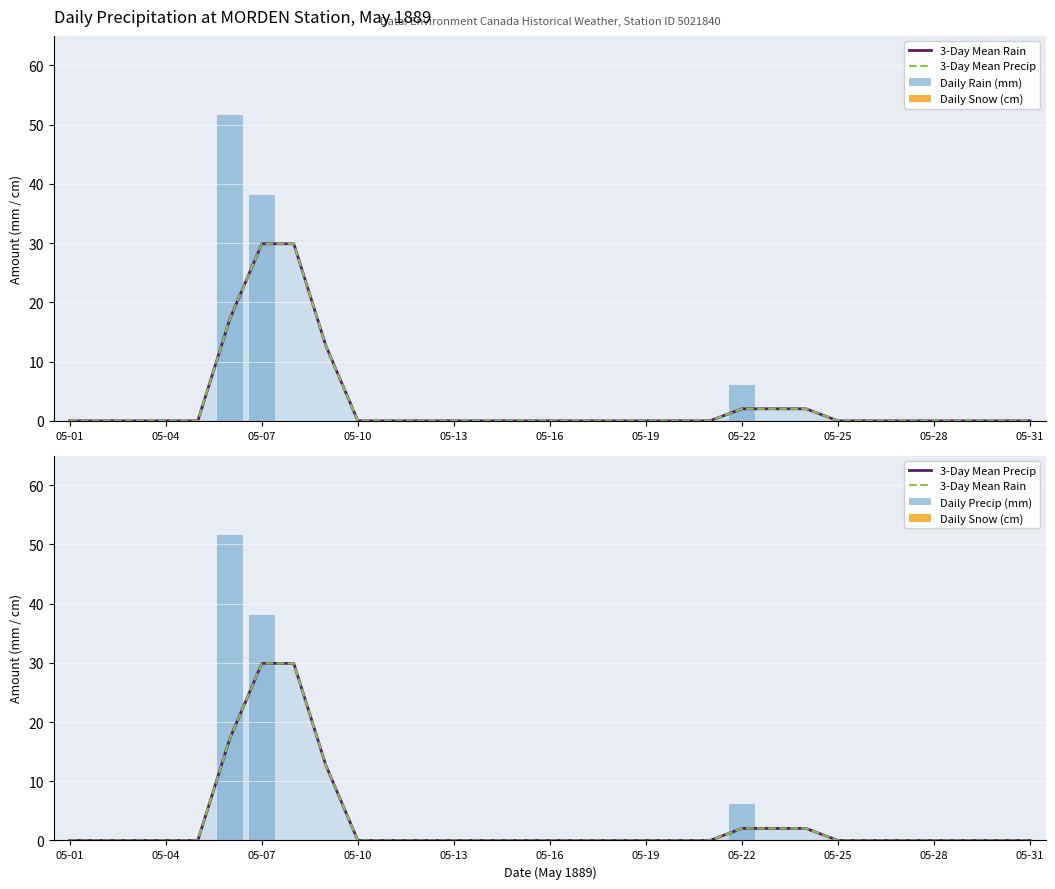

The value of 3-Day Mean Rain at 05-22 is 2.9. True or false?

False